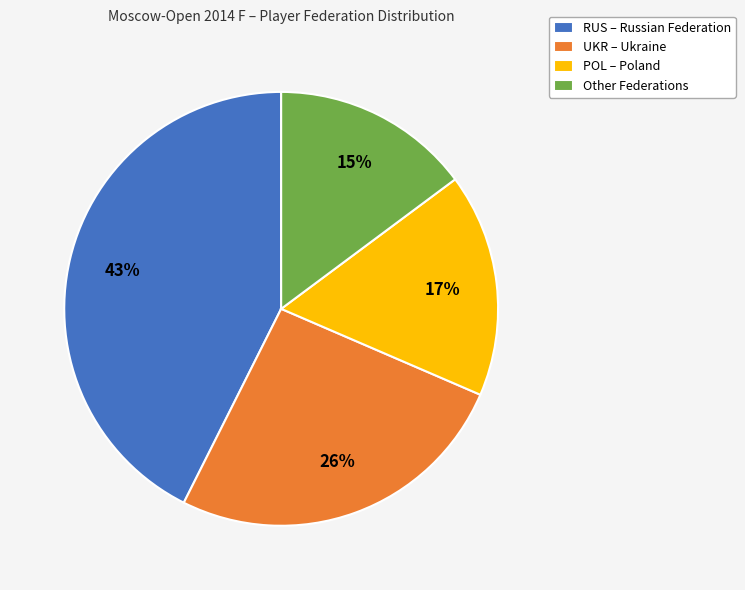

To the nearest percent, what portion does UKR represent?

26%